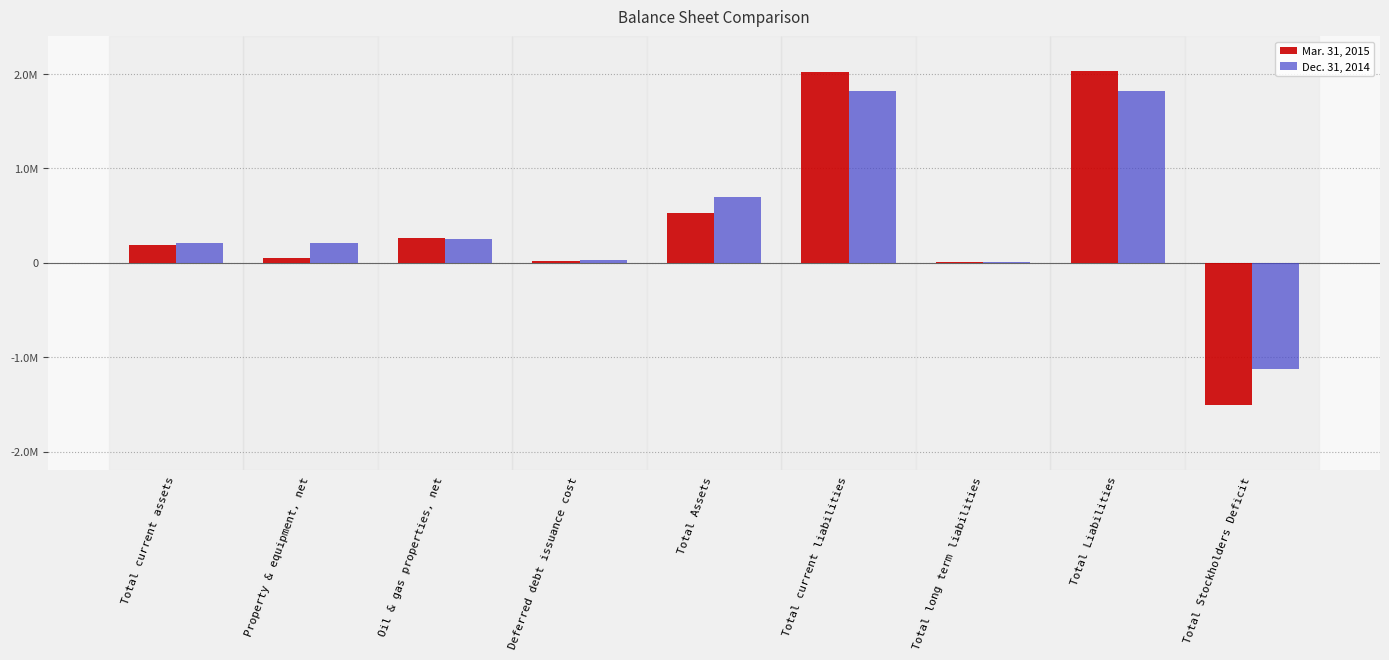

List the labels in order of Mar. 31, 2015 value, smallest first.

Total Stockholders Deficit, Total long term liabilities, Deferred debt issuance cost, Property & equipment, net, Total current assets, Oil & gas properties, net, Total Assets, Total current liabilities, Total Liabilities